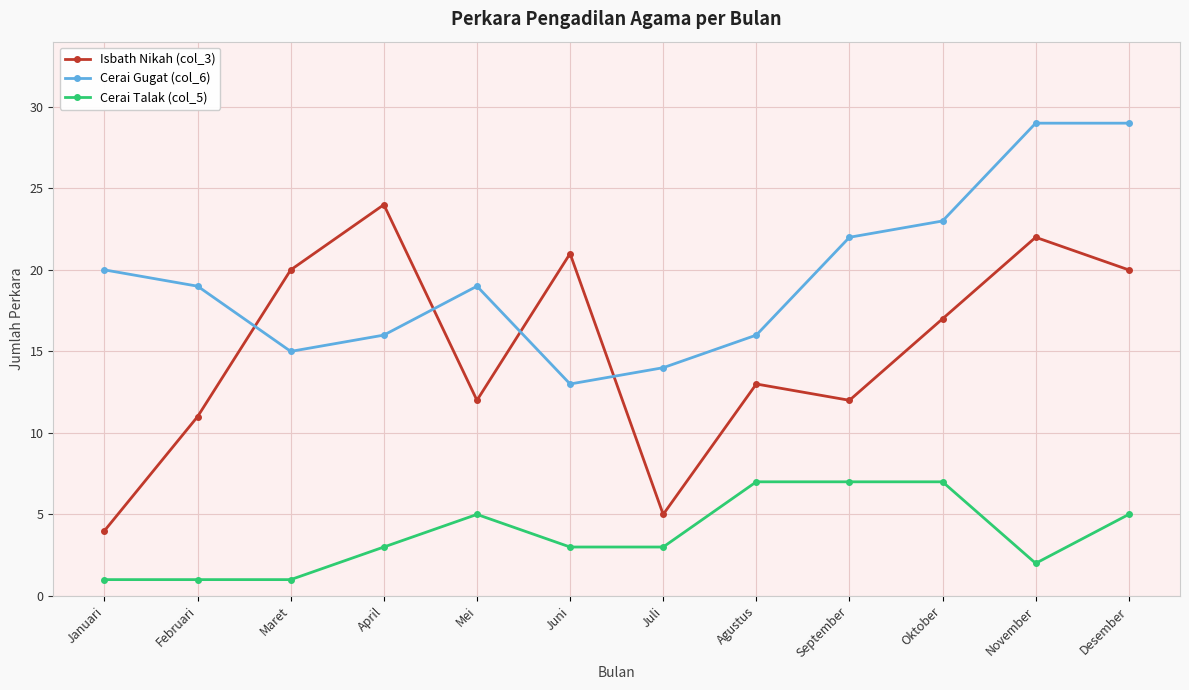

Is it true that Isbath Nikah (col_3) equals 2 at Juli?

False